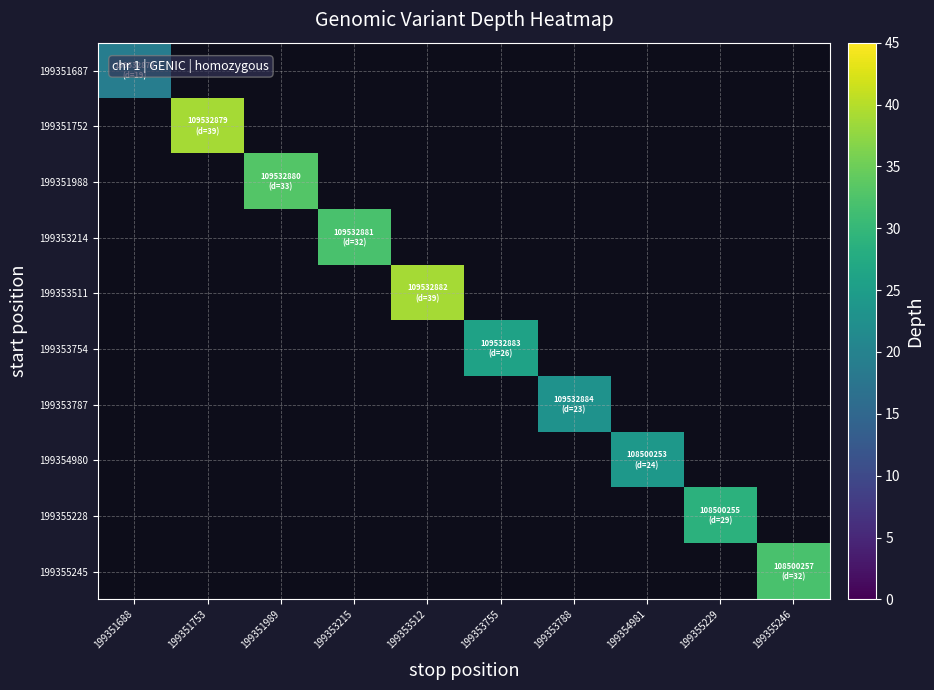

What is the greatest value displayed?

39.0